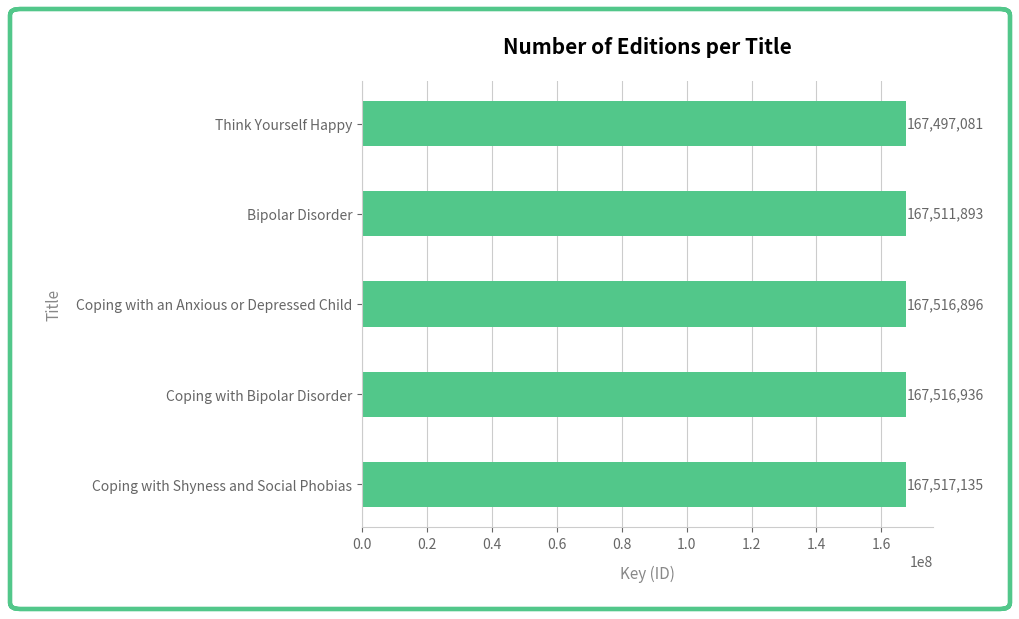

Reading bottom to top, list all the values displayed in this chart.

167517135	167516936	167516896	167511893	167497081